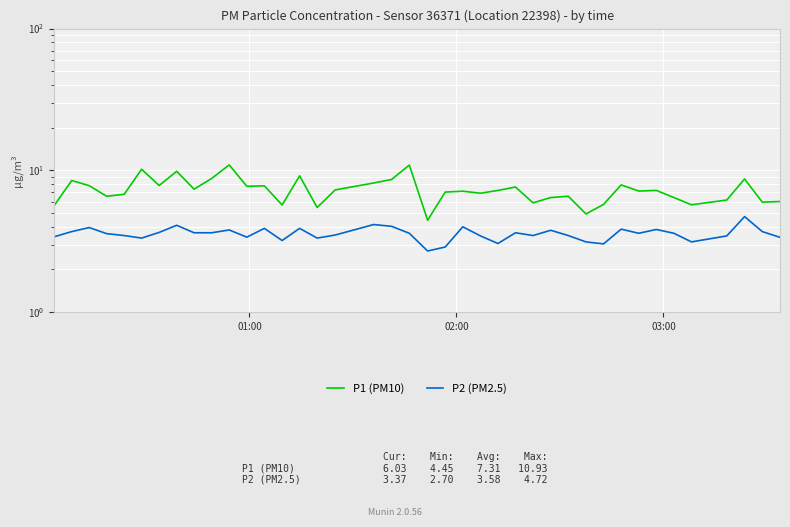

Reading left to right, extract all data points from this chart.

P1 (PM10): 5.7	8.5	7.8	6.6	6.8	10.2	7.8	9.8	7.4	8.8	10.9	7.7	7.8	5.7	9.2	5.5	7.3	8.2	8.6	10.9	4.5	7.0	7.1	6.9	7.2	7.6	5.9	6.4	6.6	4.9	5.8	7.9	7.2	7.2	6.4	5.7	6.2	8.7	6.0	6.0
P2 (PM2.5): 3.4	3.7	4.0	3.6	3.5	3.3	3.6	4.1	3.6	3.6	3.8	3.4	3.9	3.2	3.9	3.3	3.5	4.2	4.0	3.6	2.7	2.9	4.0	3.5	3.0	3.6	3.5	3.8	3.5	3.1	3.0	3.9	3.6	3.8	3.6	3.1	3.5	4.7	3.7	3.4